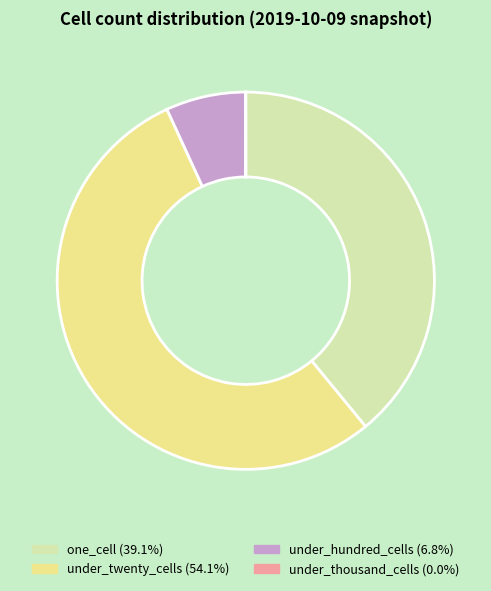

Is there any slice that represents more than half of the pie?

Yes